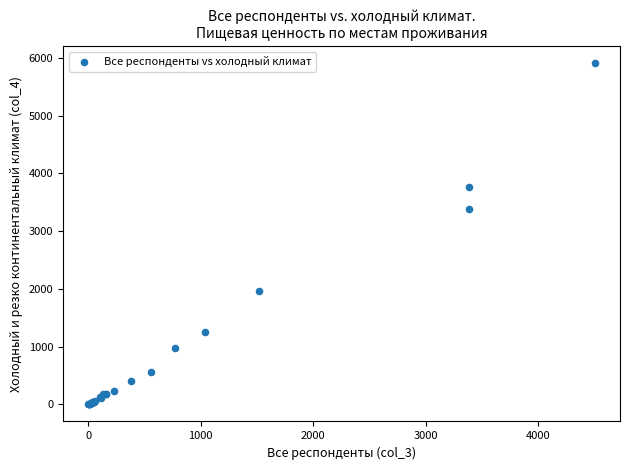

What Y value in the scatter plot is closest to 2954?

3385.3